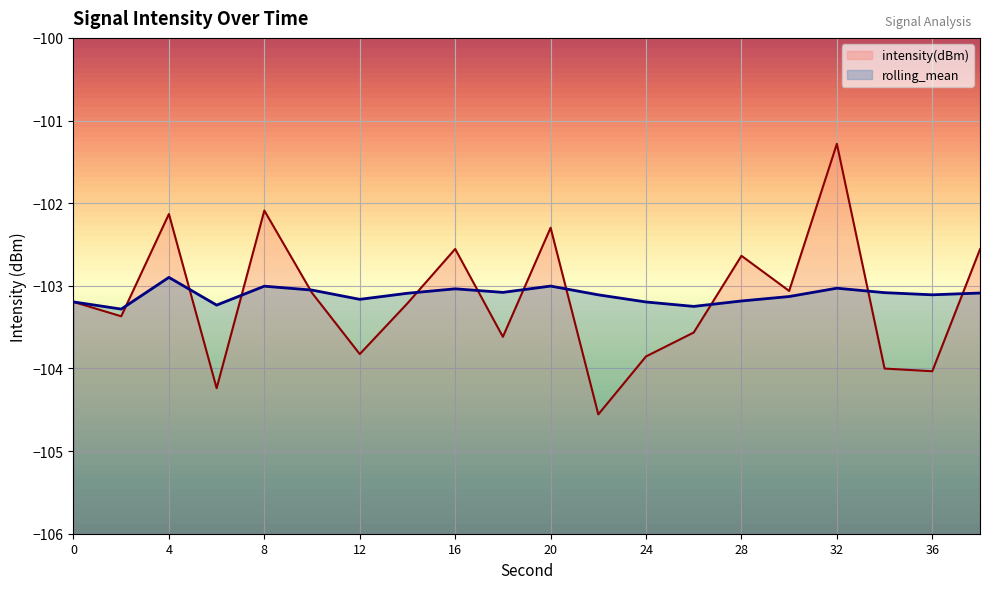

At how many categories does at least one series exceed -104?

20